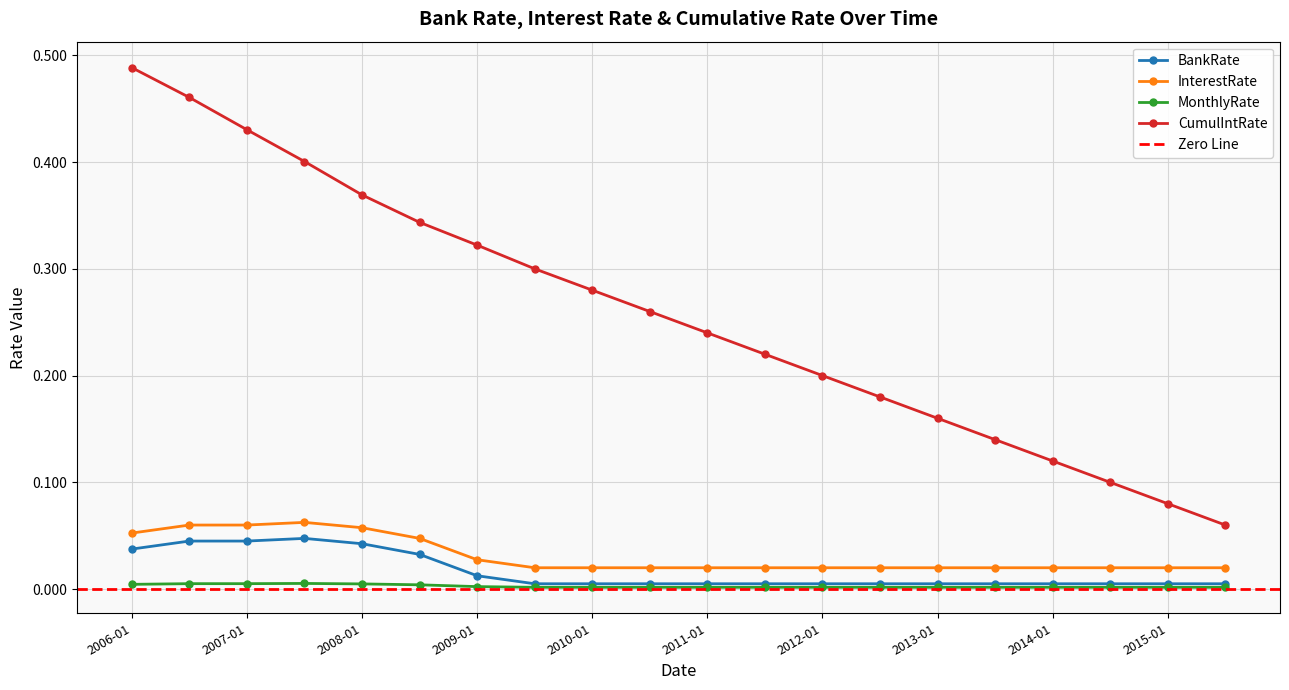

What is the difference between the highest and lowest values at 2013-07?

0.1